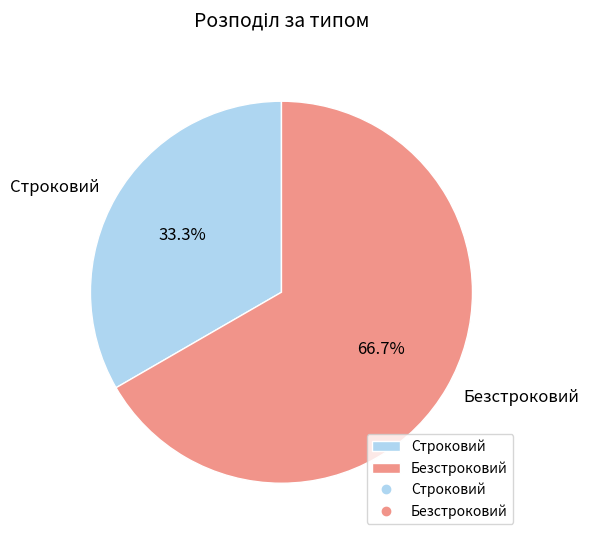

To the nearest percent, what is the average slice percentage?

50%